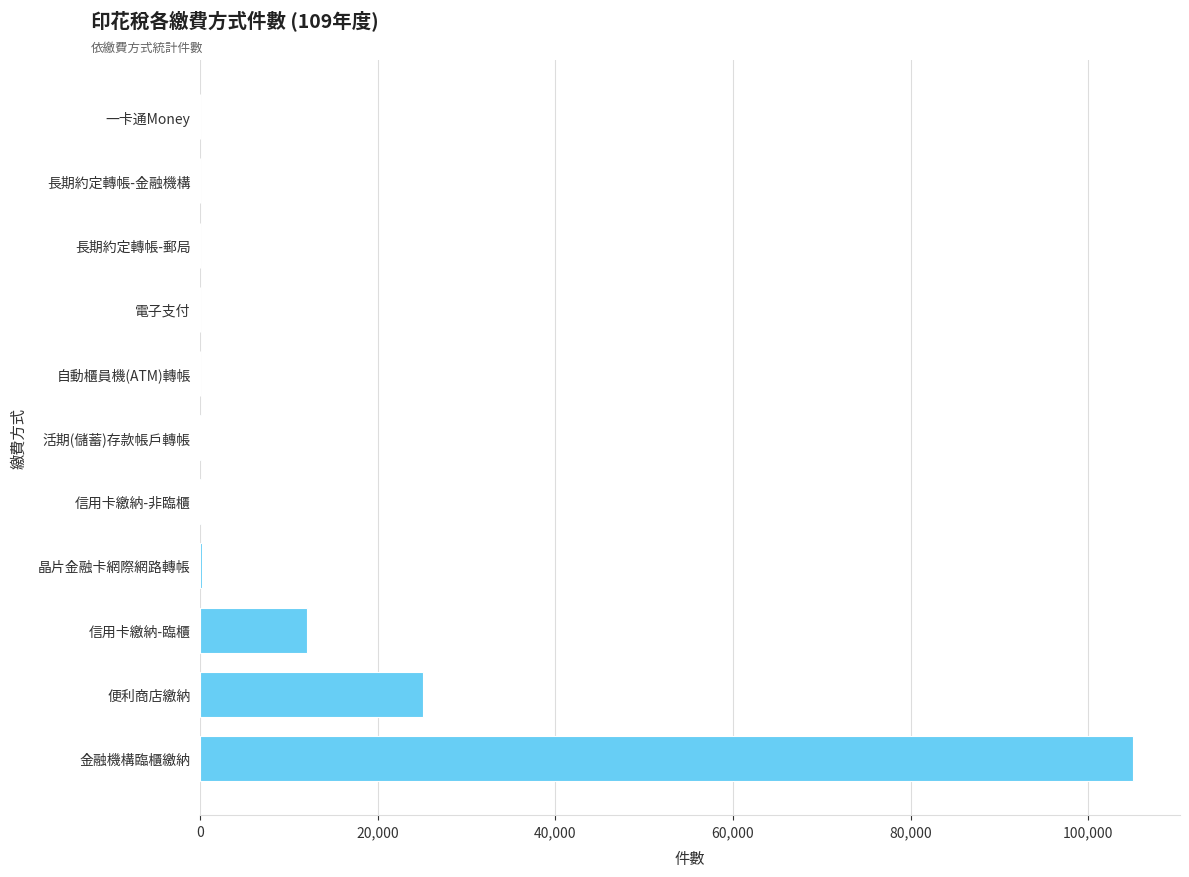

What is the change in value from 信用卡繳納-臨櫃 to 自動櫃員機(ATM)轉帳?

-12046